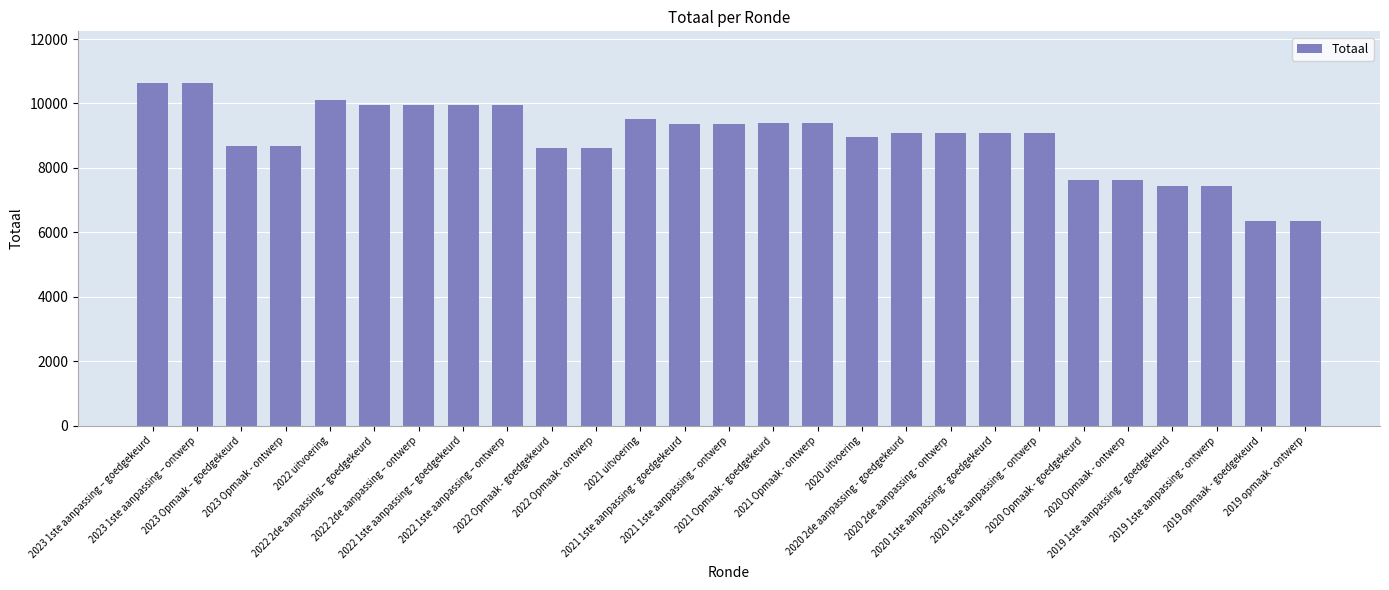

What is the average value?

8930